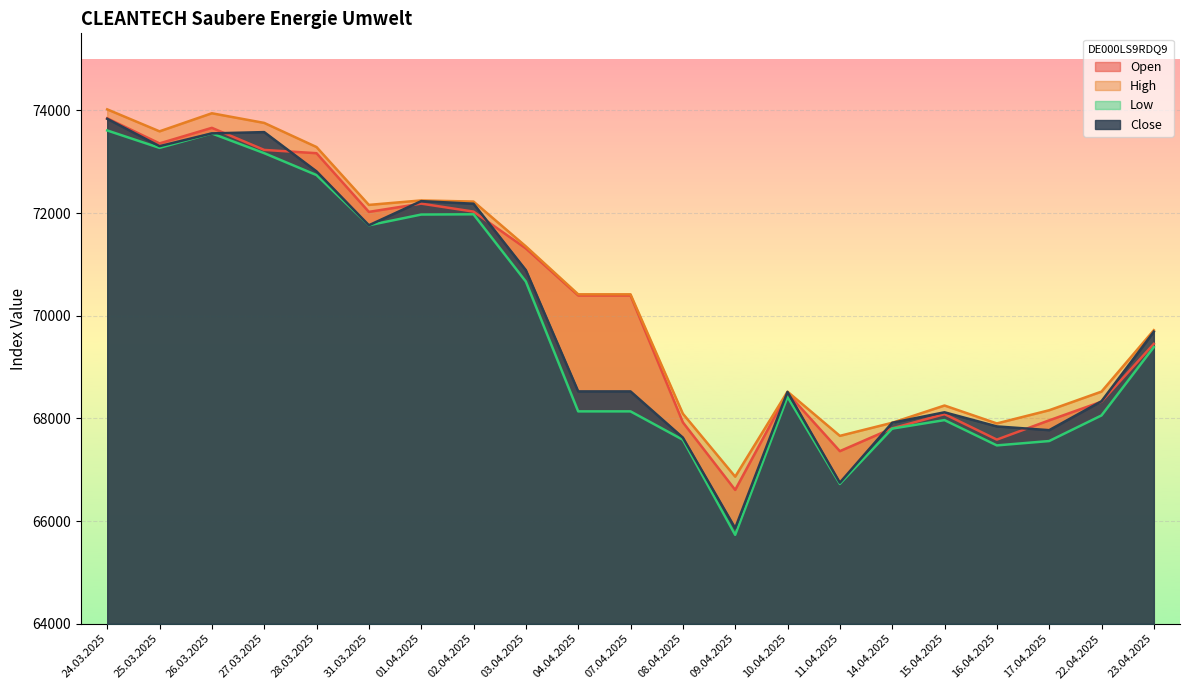

At which label is Close closest to 69848?

23.04.2025